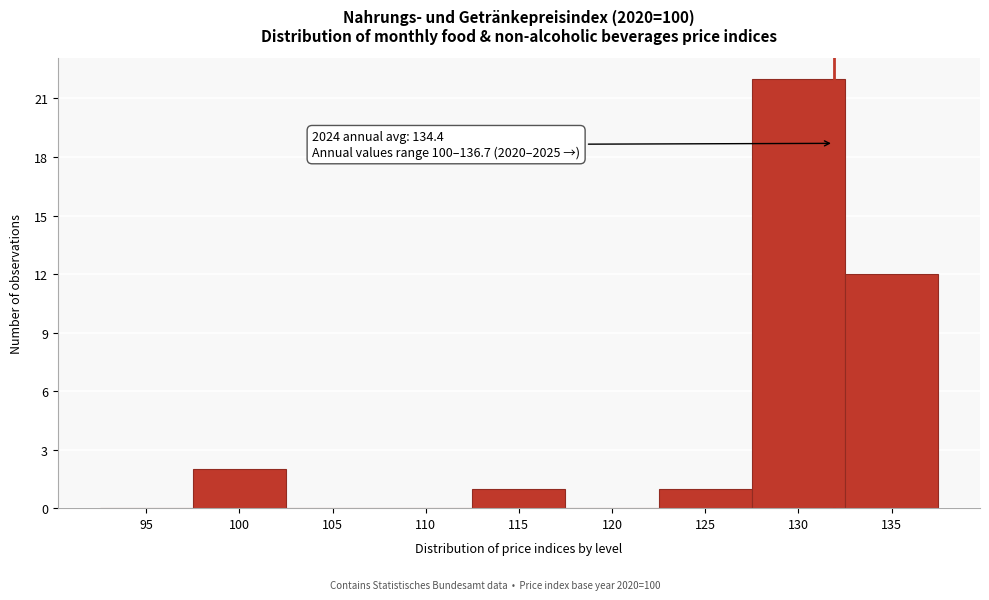

Reading right to left, list all the values displayed in this chart.

135=12	130=22	125=1	120=0	115=1	110=0	105=0	100=2	95=0